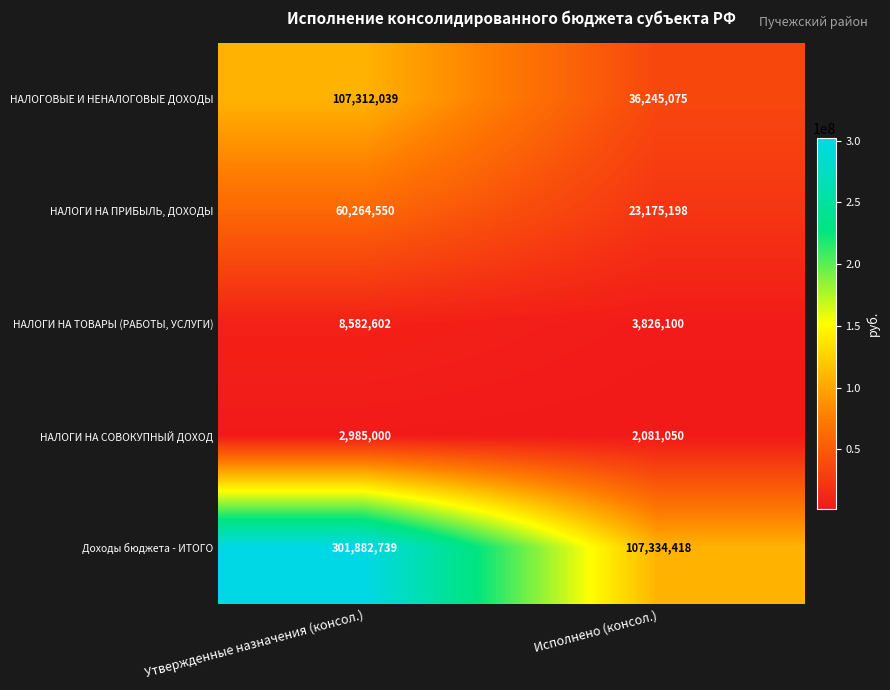

What value does the НАЛОГИ НА СОВОКУПНЫЙ ДОХОД series have at Утвержденные назначения (консол.), to the nearest 100?

2985000